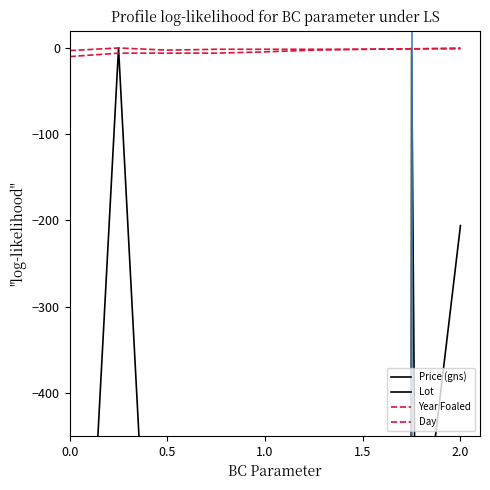

True or false: Year Foaled and Day intersect in this chart.

False